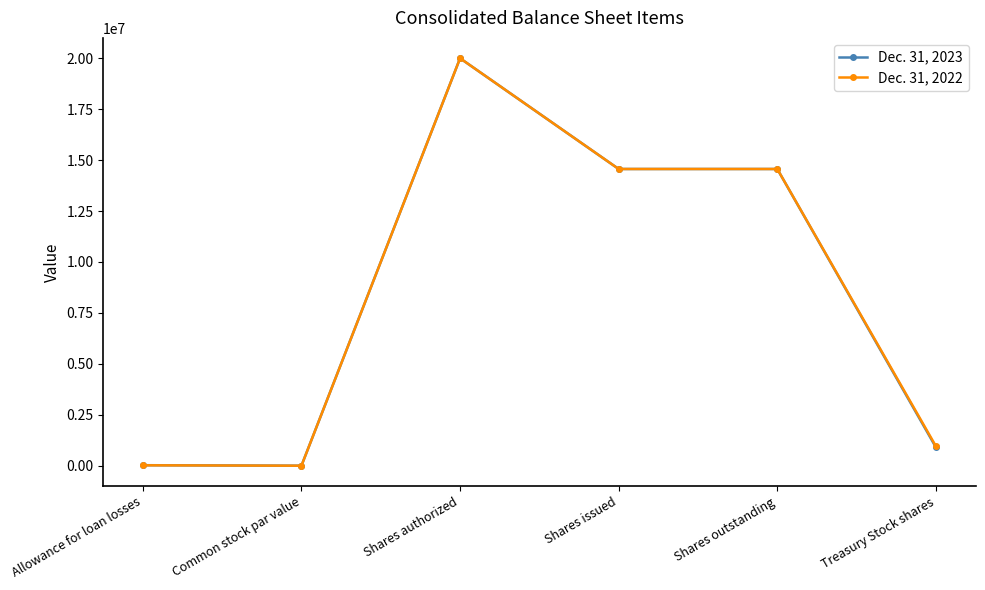

At Treasury Stock shares, list the series in order from largest to smallest.

Dec. 31, 2022, Dec. 31, 2023